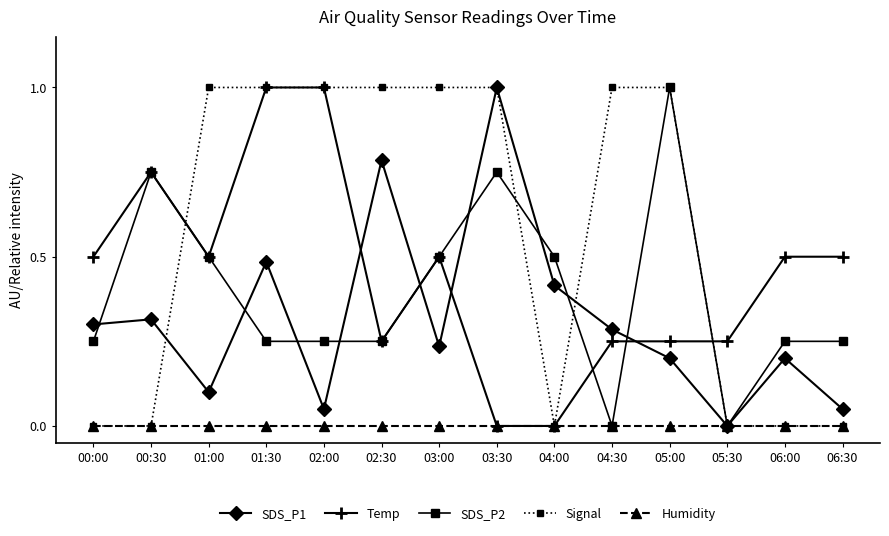

Between 00:30 and 03:30, which series saw the biggest shift?

Signal